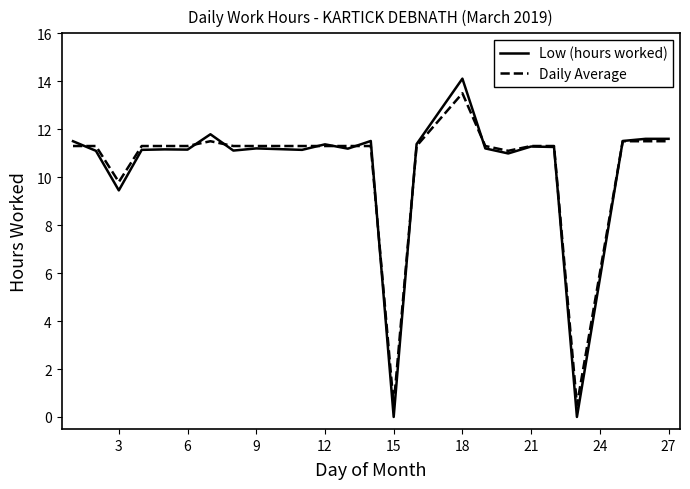

Which series has the largest range (max minus min)?

Low (hours worked)